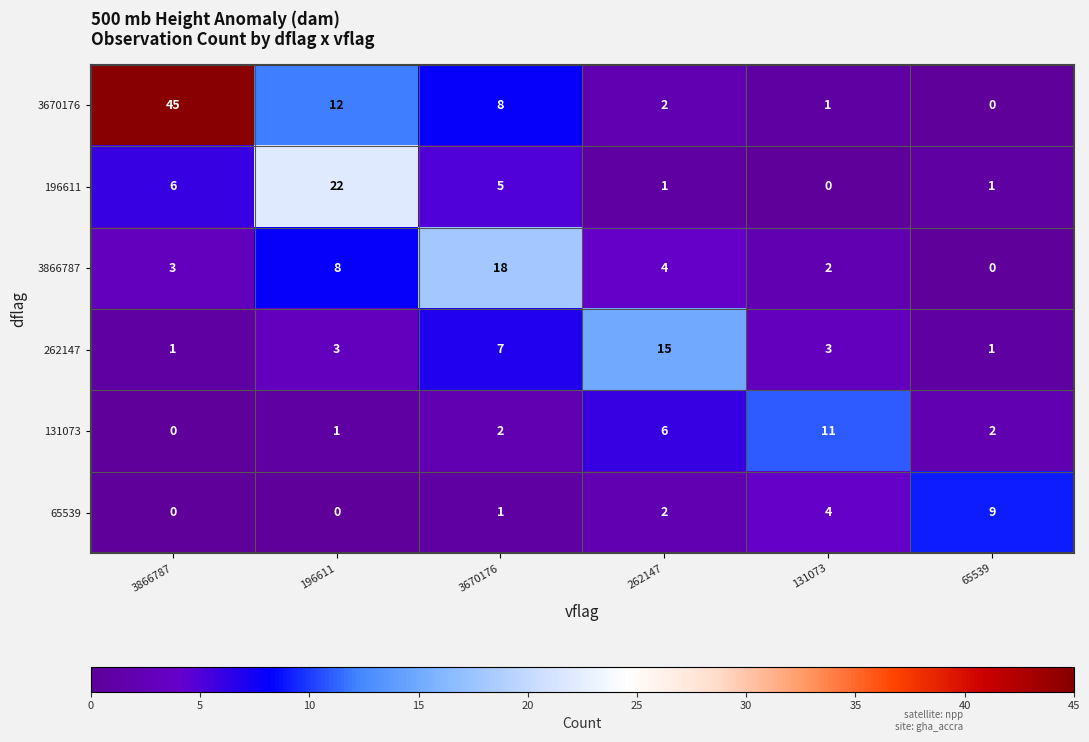

List the series in order of their peak value, lowest first.

65539, 131073, 262147, 3866787, 196611, 3670176